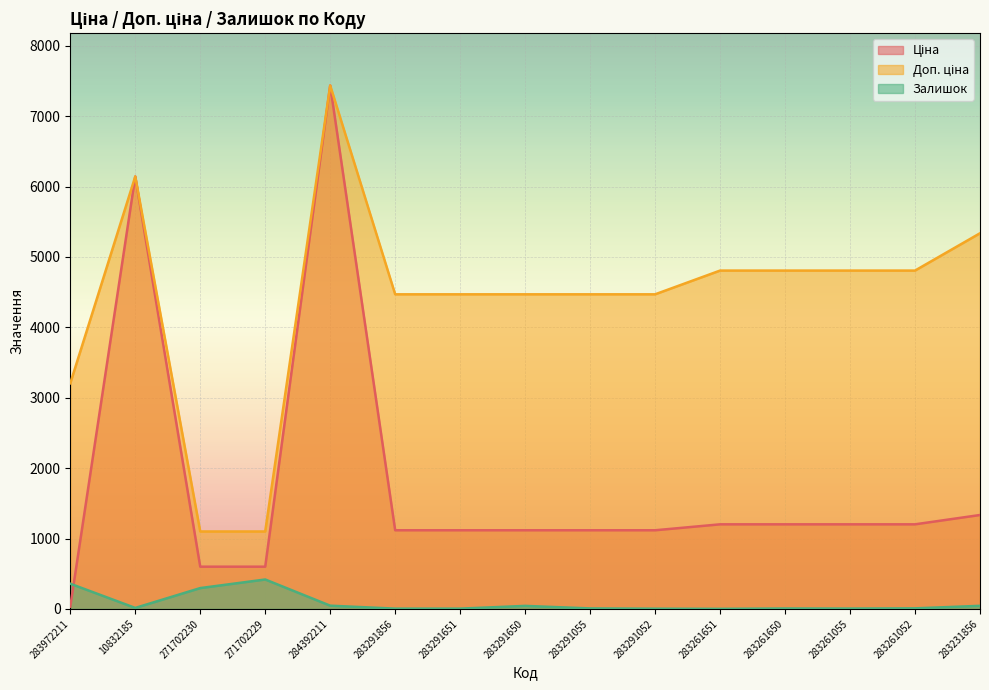

Between 271702230 and 283231856, which series saw the biggest shift?

Доп. ціна